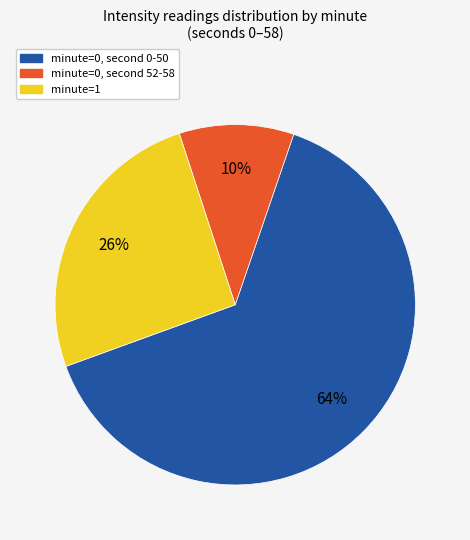

Is there any slice that represents more than half of the pie?

Yes